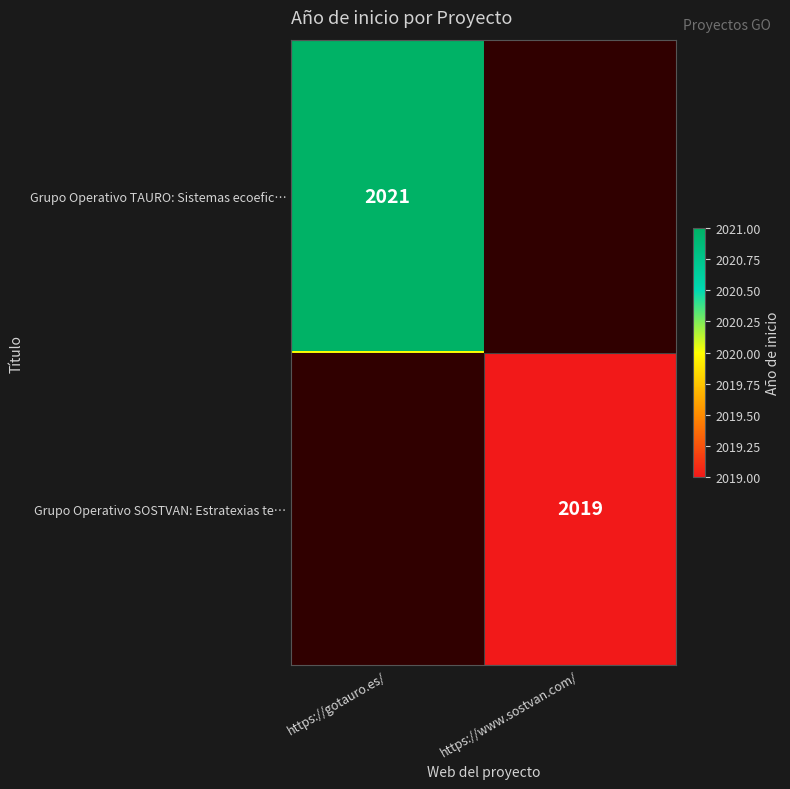

True or false: Grupo Operativo TAURO: Sistemas ecoefic… has a value of 1390 at https://gotauro.es/.

False